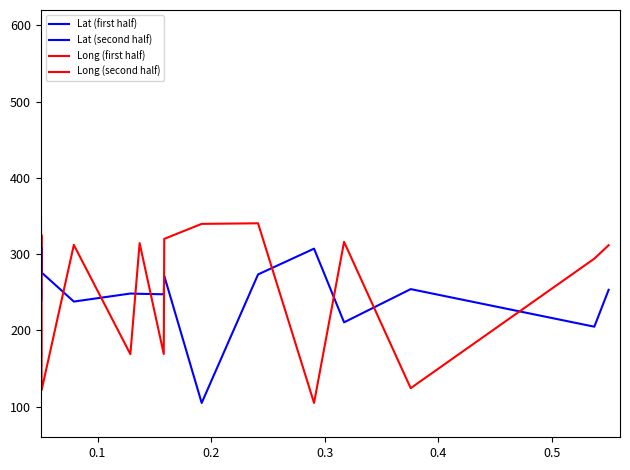

Which series has the widest spread of values?

Long (second half)